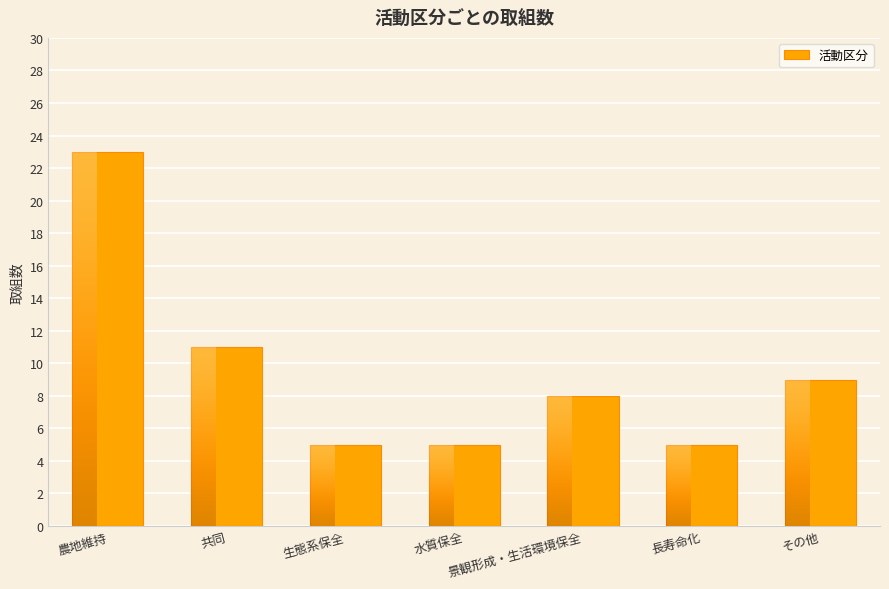

Reading left to right, transcribe all the data shown in this chart.

農地維持=23	共同=11	生態系保全=5	水質保全=5	景観形成・生活環境保全=8	長寿命化=5	その他=9